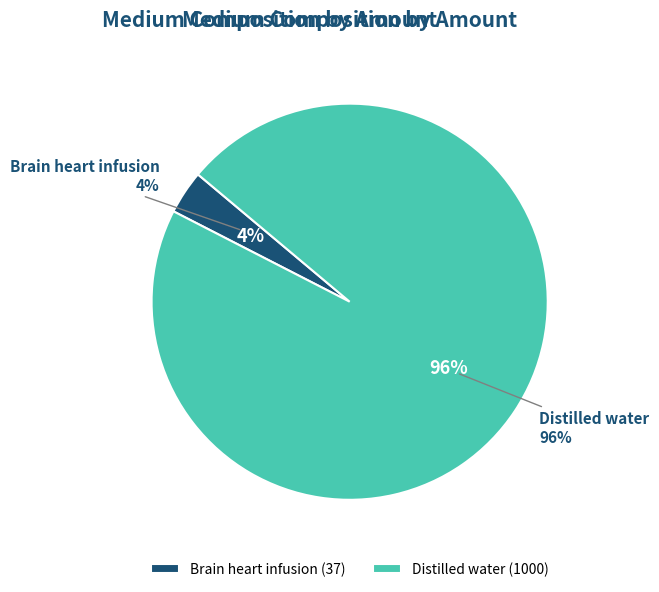

What is the majority slice?

Distilled water